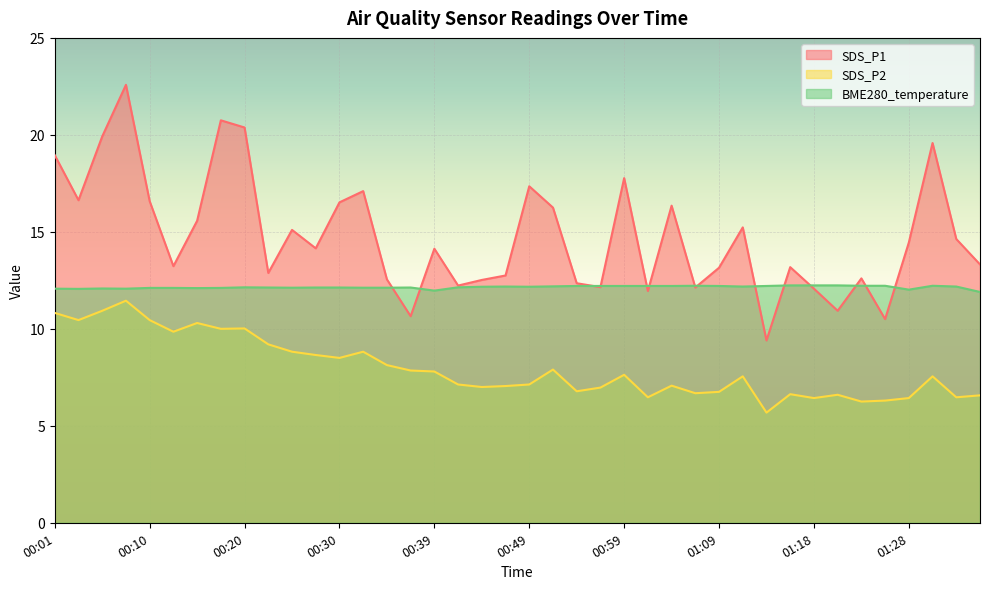

How many lines are shown in the chart?

3